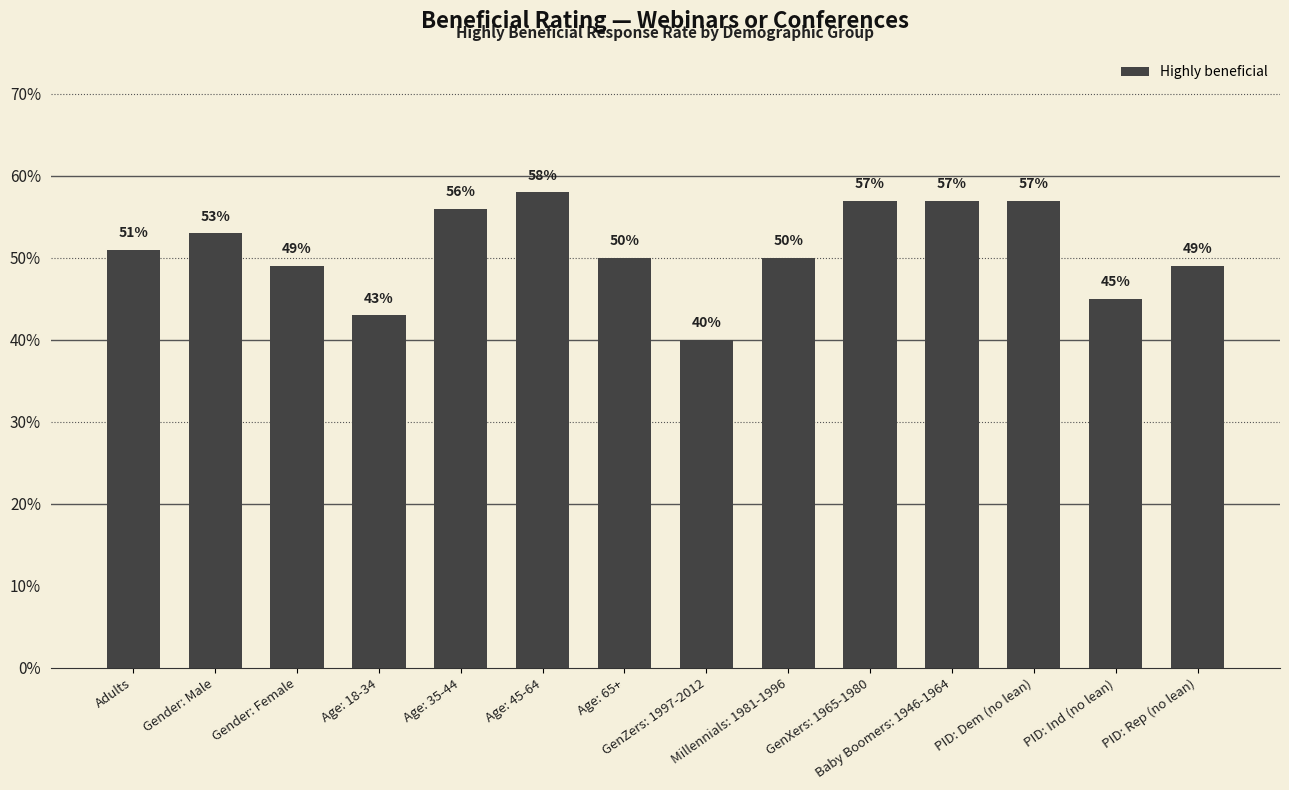

Rank the categories by value from highest to lowest.

Age: 45-64, GenXers: 1965-1980, Baby Boomers: 1946-1964, PID: Dem (no lean), Age: 35-44, Gender: Male, Adults, Age: 65+, Millennials: 1981-1996, Gender: Female, PID: Rep (no lean), PID: Ind (no lean), Age: 18-34, GenZers: 1997-2012